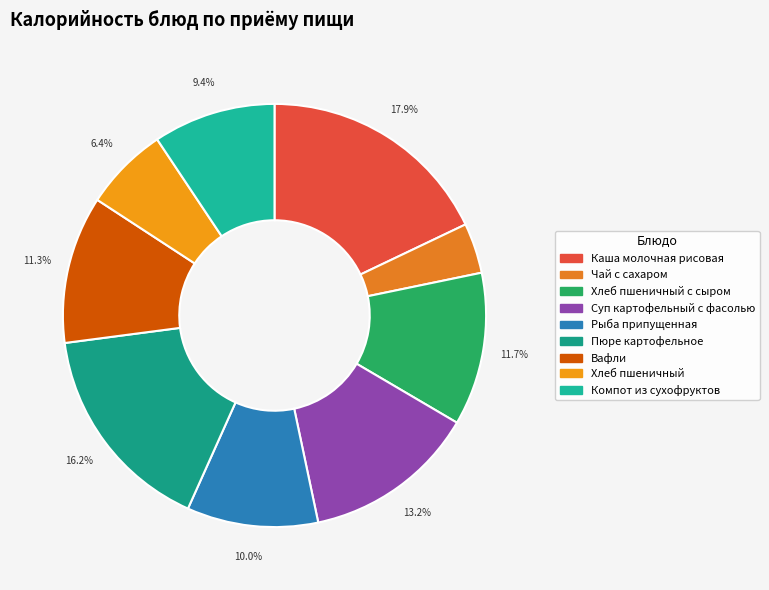

Is it true that Чай с сахаром is 4% of the pie?

True